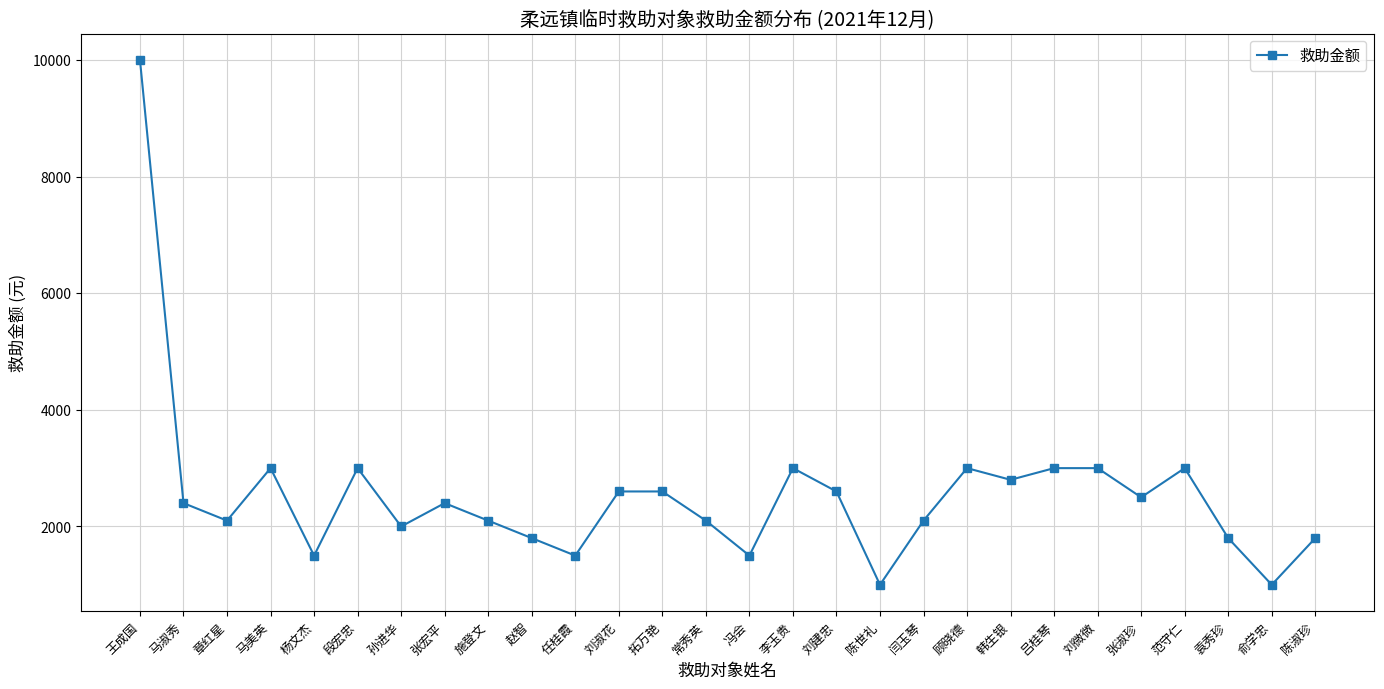

True or false: the data has more than 1 interior local peaks.

True